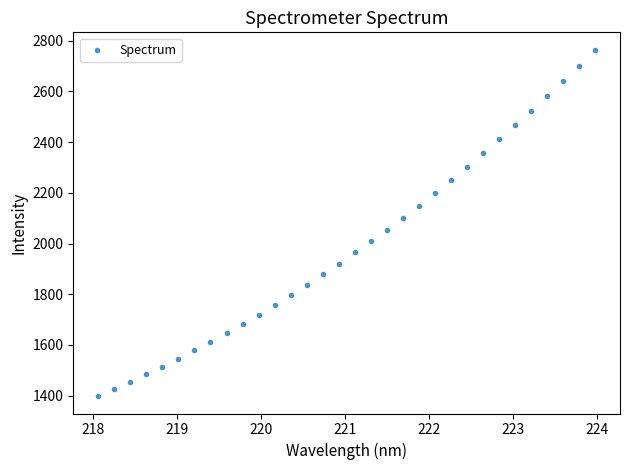

What is the range of Y values (max minus min)?

1366.3